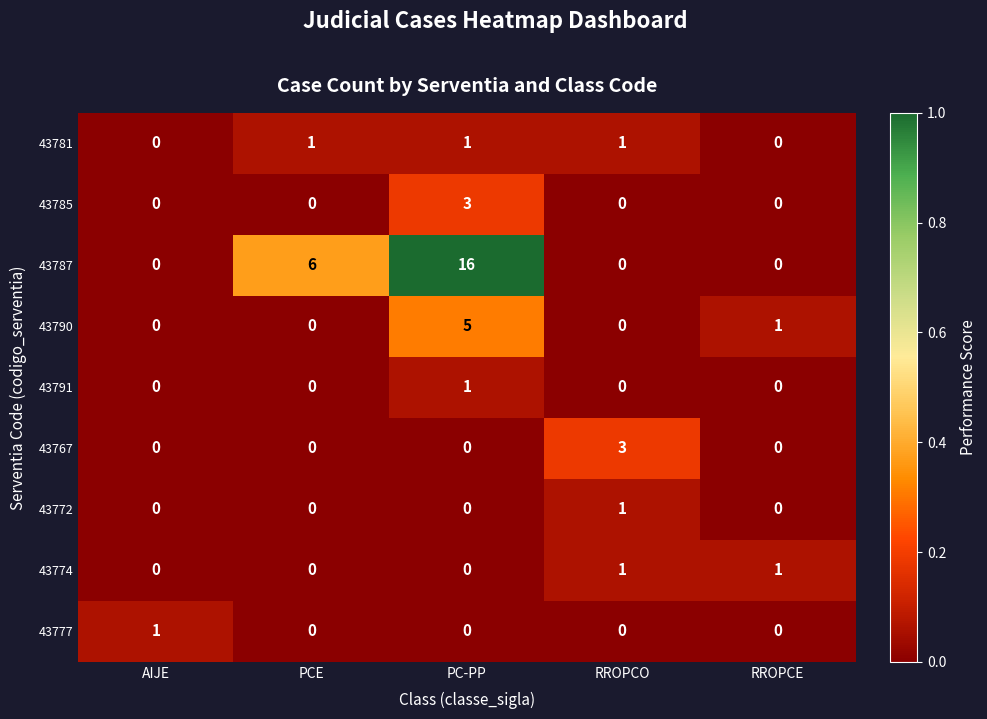

Which series changed the most between RROPCO and RROPCE?

43767